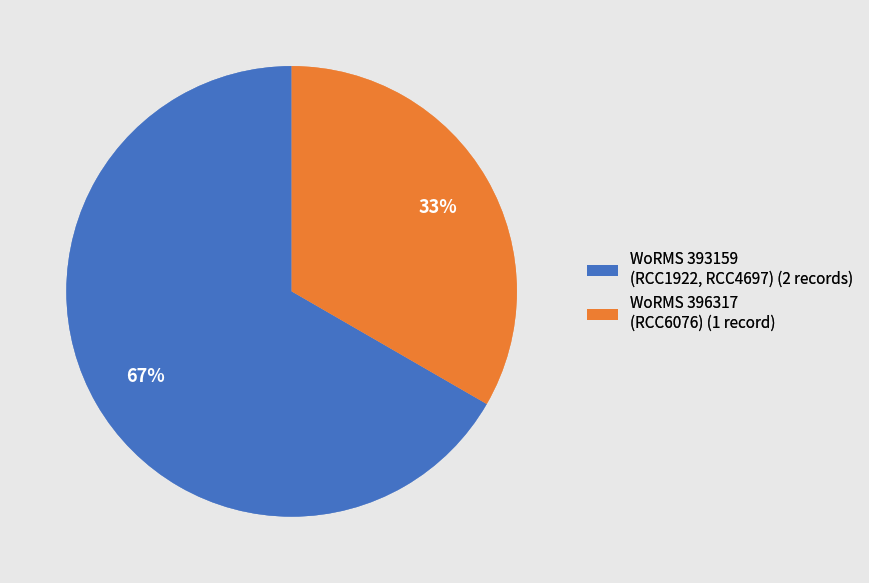

Approximately how many times larger is the value at WoRMS 396317 (RCC6076) (1 record) compared to WoRMS 393159 (RCC1922, RCC4697) (2 records)?

0.5